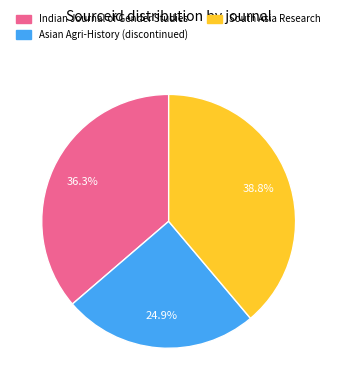

Between Indian Journal of Gender Studies and Asian Agri-History (discontinued), which is larger?

Indian Journal of Gender Studies